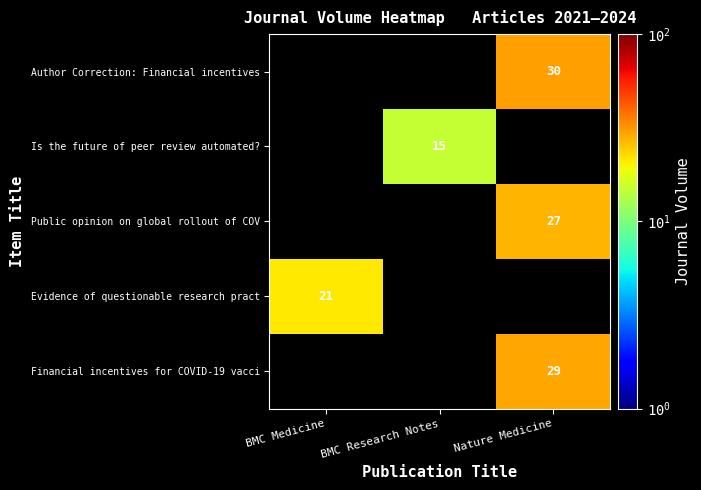

Is it true that Evidence of questionable research pract equals 21 at BMC Medicine?

True